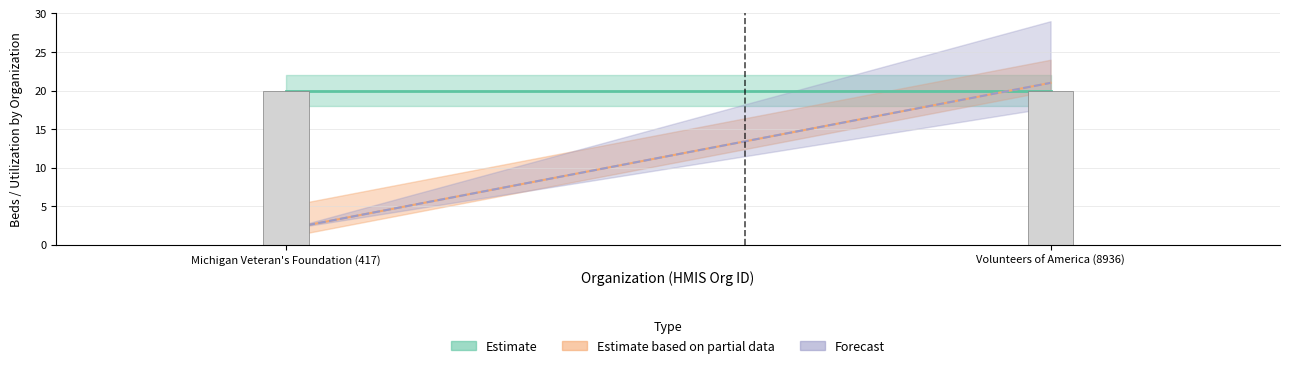

Reading left to right, list all the values displayed in this chart.

Utilization Rate: 0.1	1.1
Total Beds: 20.0	20.0
Year-Round Beds: 20.0	20.0
PIT Count: 2.0	21.0